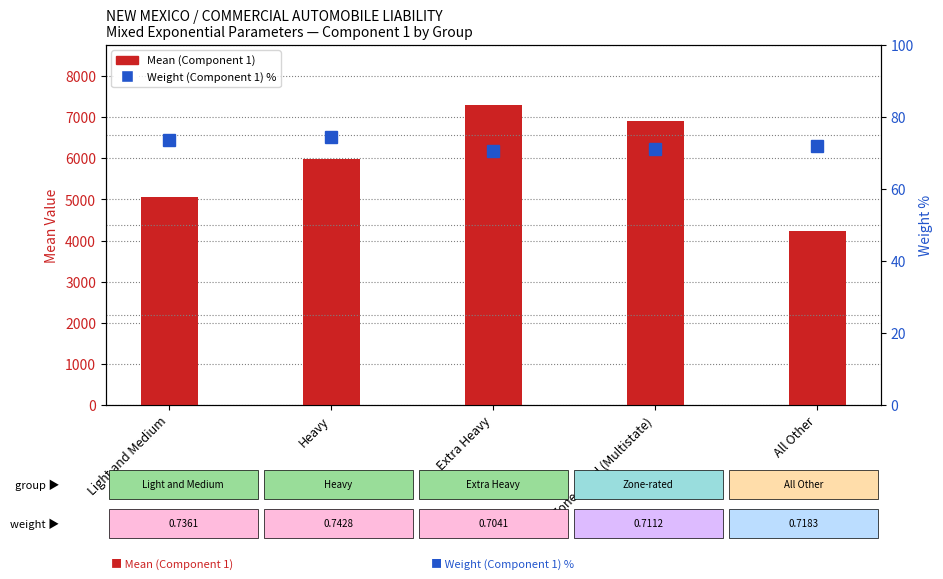

Is it true that Mean (Component 1) equals 9707.0 at Extra Heavy?

False